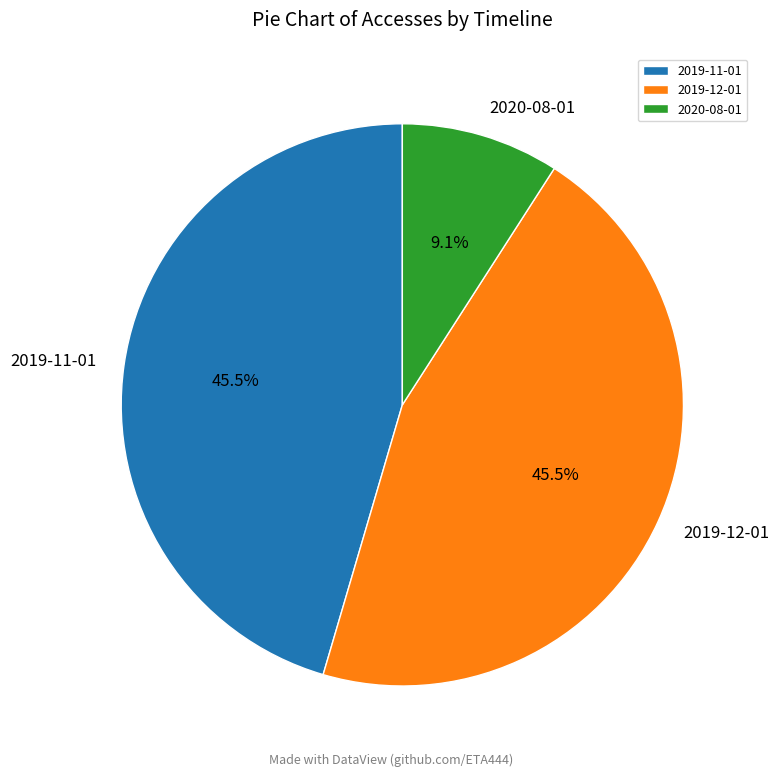

What percentage do 2019-12-01 and 2019-11-01 together represent?

90.9%